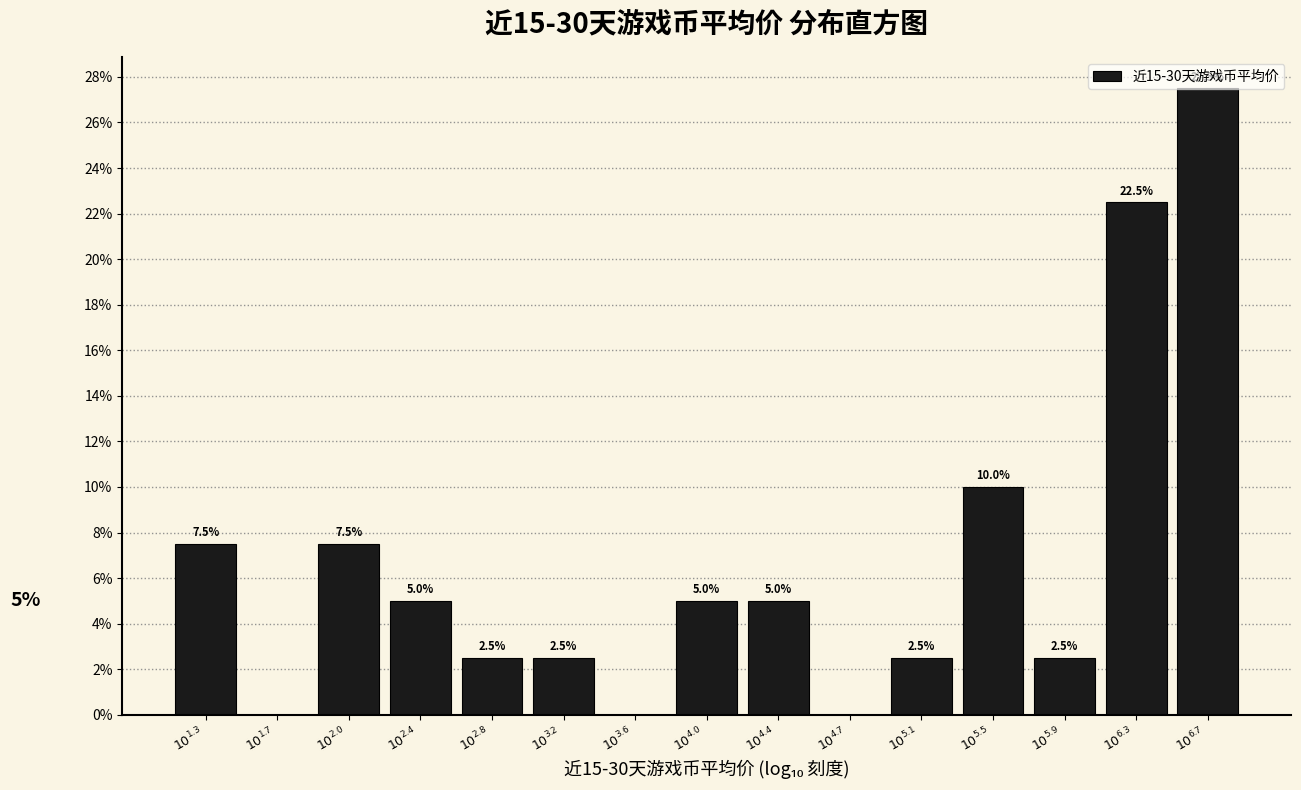

What is the sum of all values?

100.0